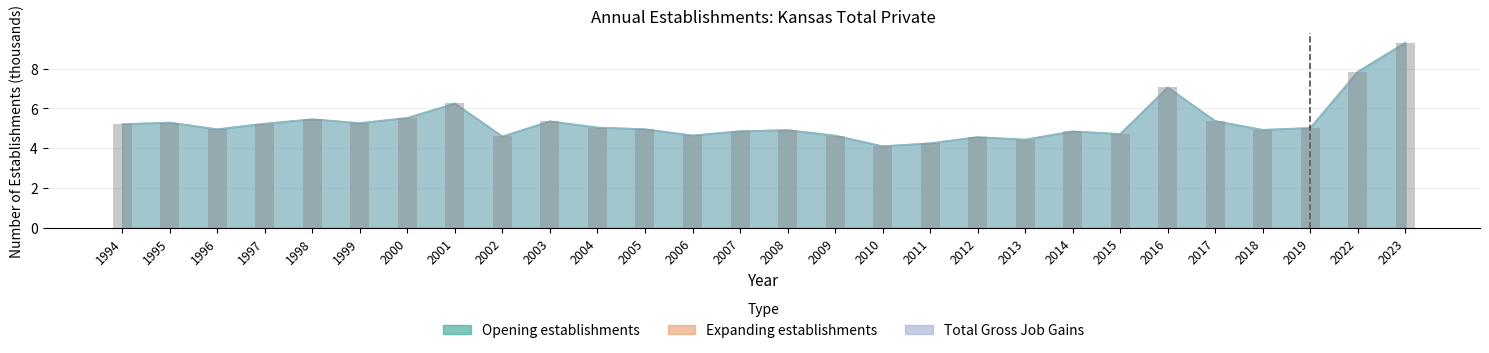

What is the greatest value displayed?

9.3